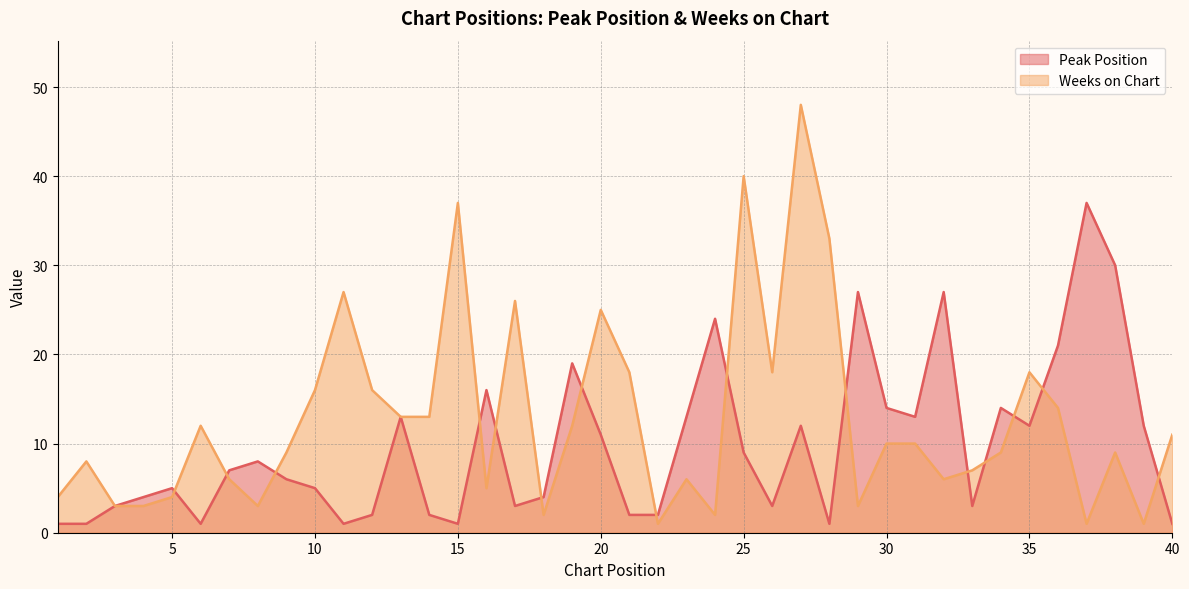

What are all the series names shown in the legend?

Peak Position, Weeks on Chart